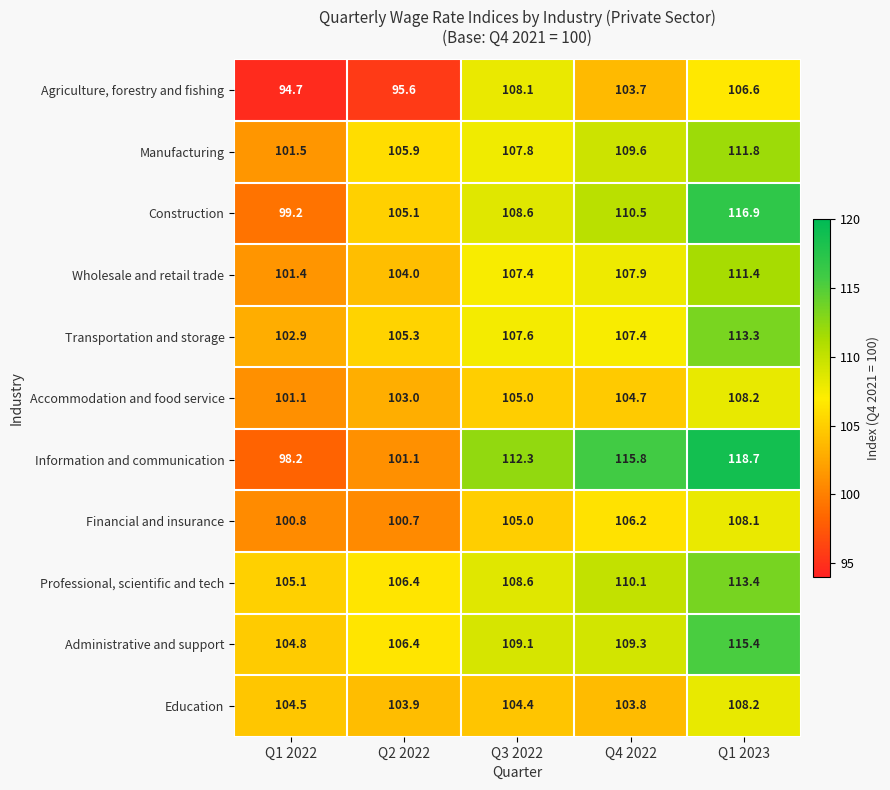

Rank the categories by Financial and insurance value from lowest to highest.

Q2 2022, Q1 2022, Q3 2022, Q4 2022, Q1 2023